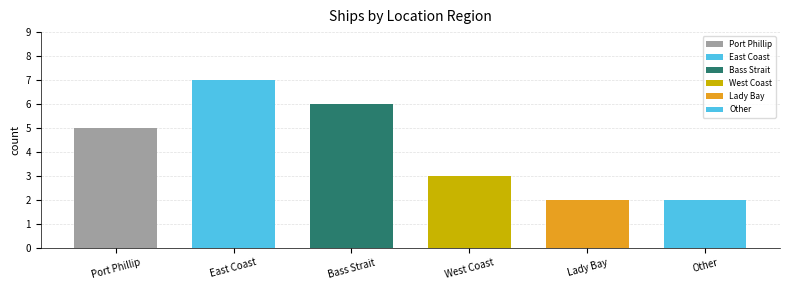

How many categories are shown in the chart?

6